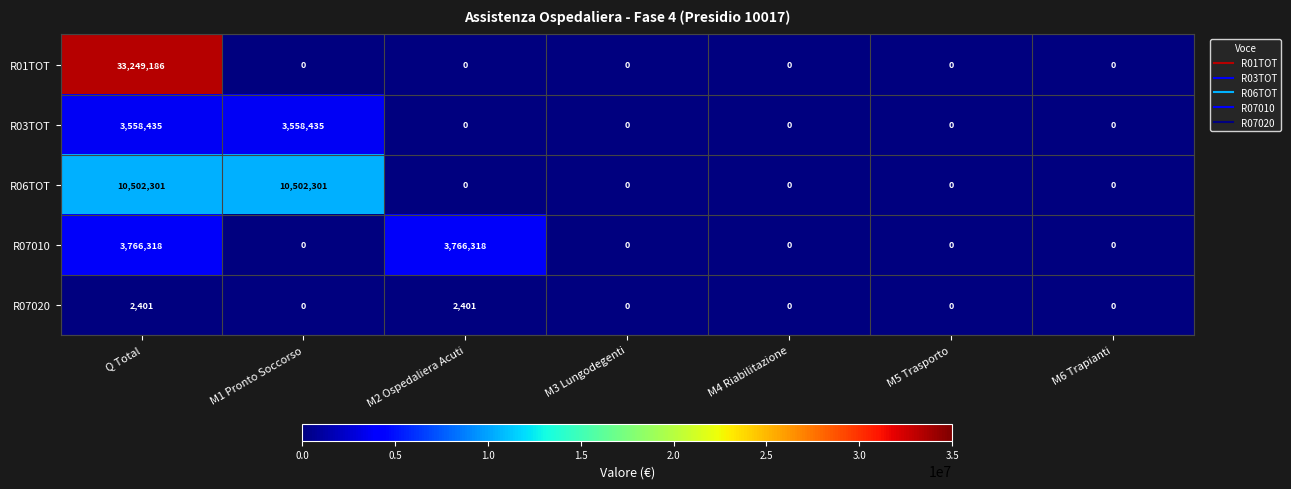

Rank the series by their maximum value, from highest to lowest.

R01TOT, R06TOT, R07010, R03TOT, R07020